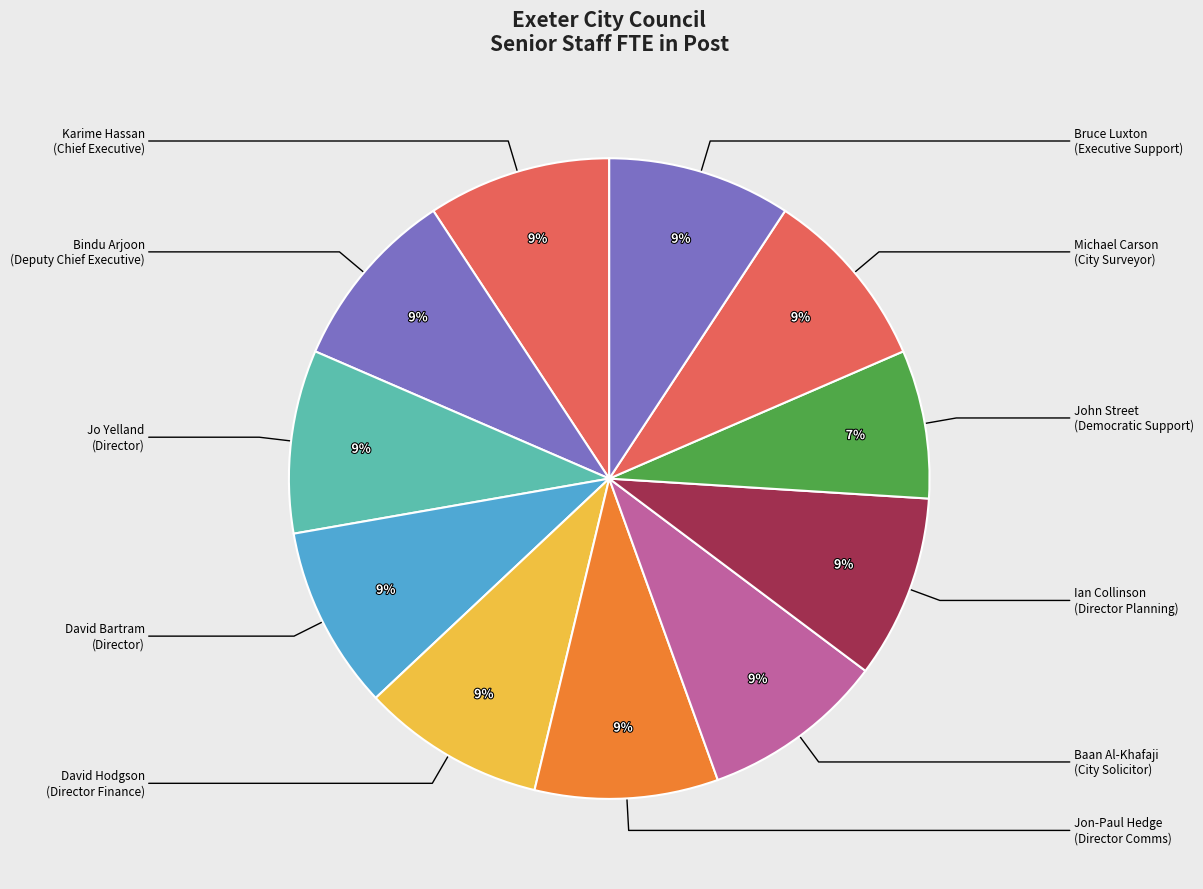

Which category has the smallest portion of the pie?

John Street
(Democratic Support)